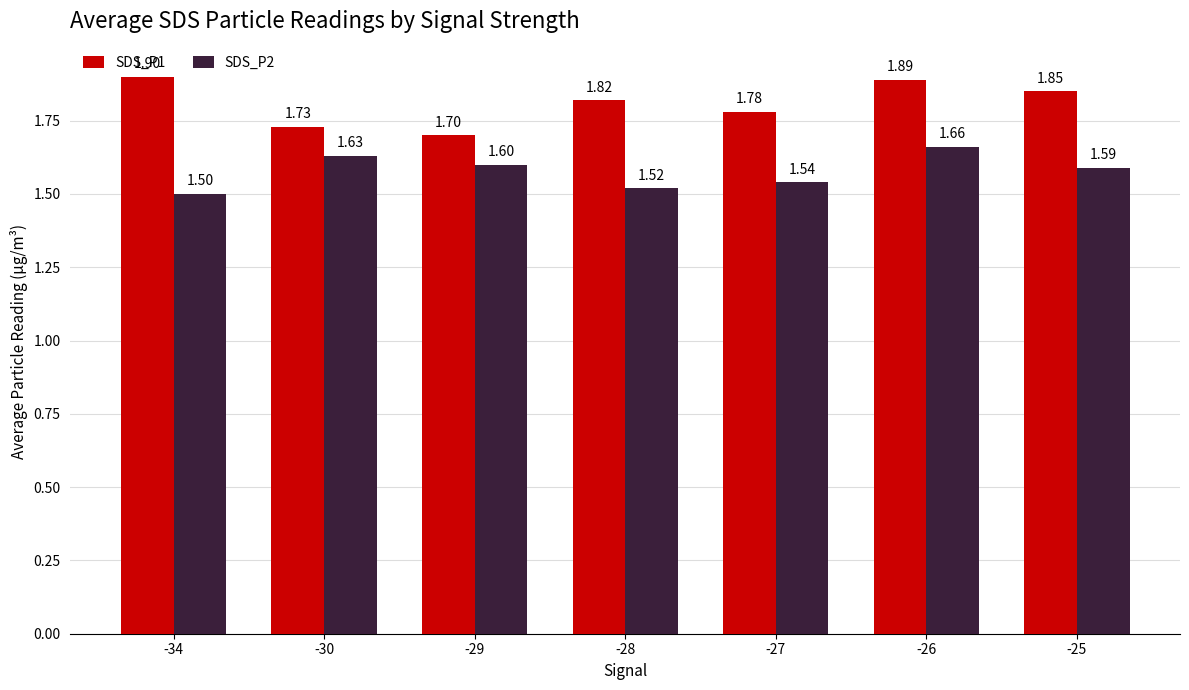

What is the total value across all series at -25?

3.4